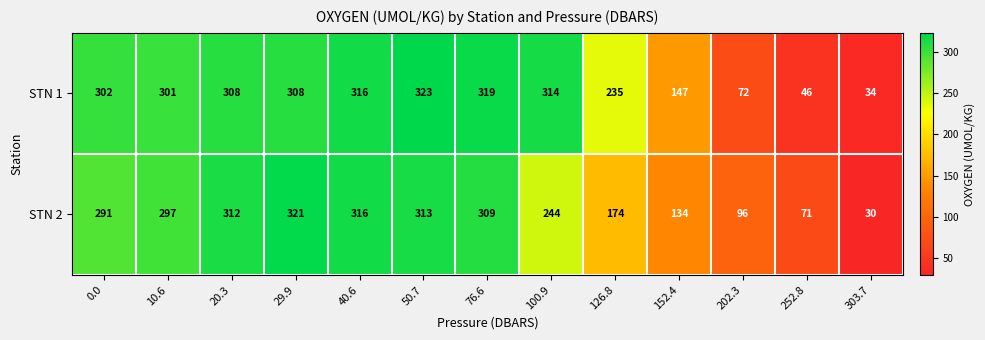

List the series in order of their overall mean, highest first.

STN 1, STN 2